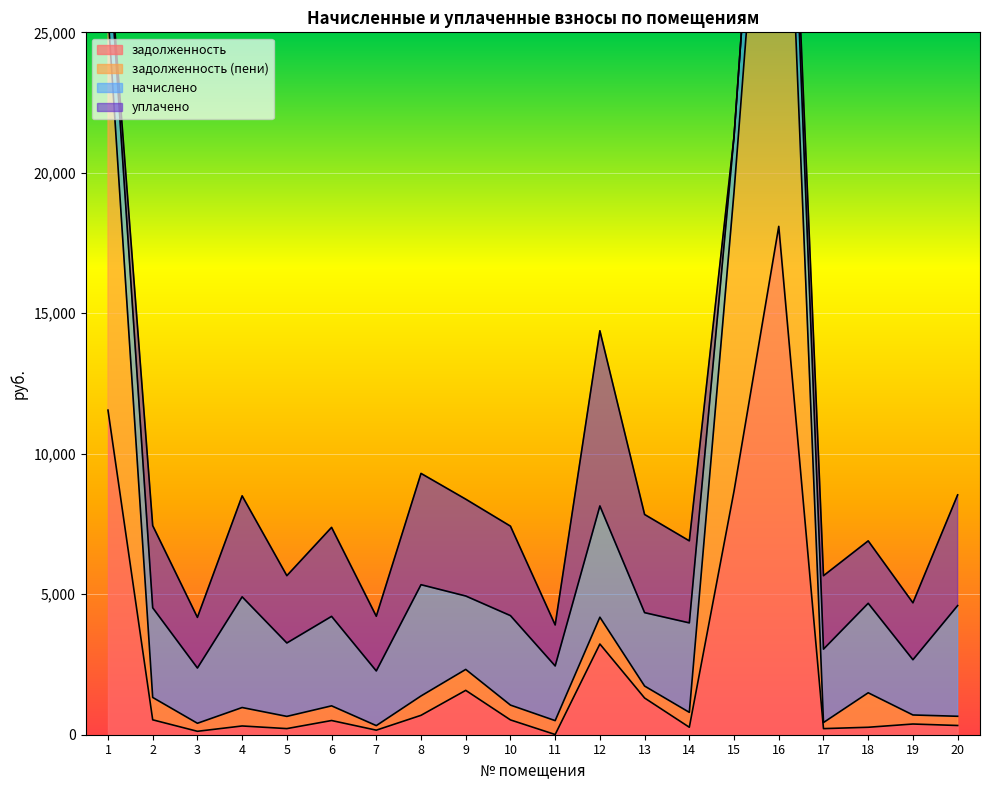

What is the highest value of the задолженность series?

18093.6